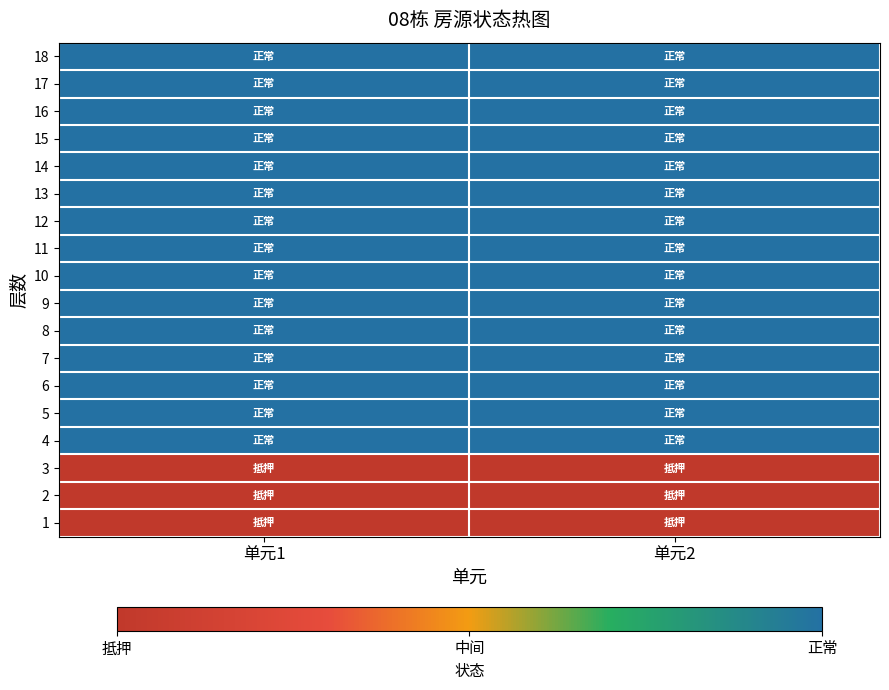

Which has a higher value, 单元1 or 单元2?

单元1